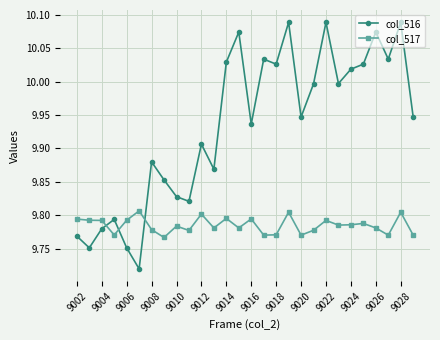

True or false: col_516 and col_517 cross at least once.

True